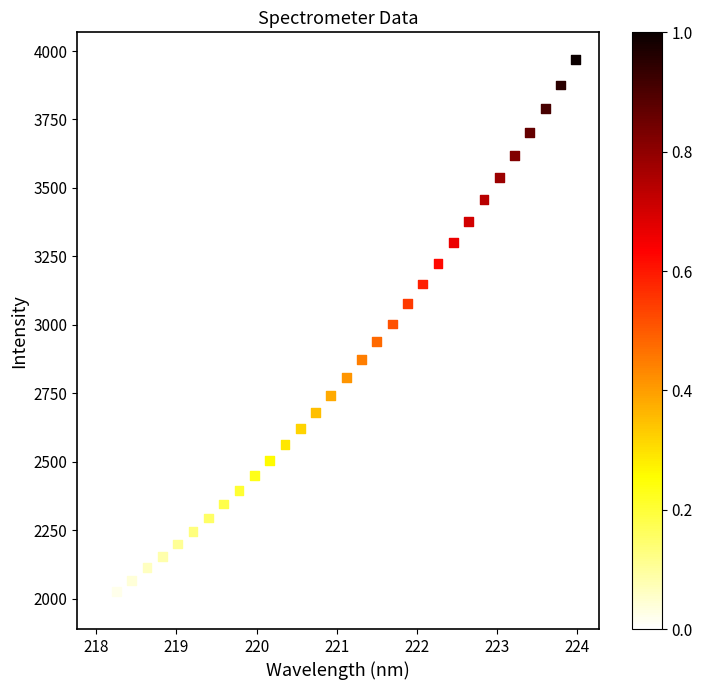

What is the range of X values (max minus min)?

5.9